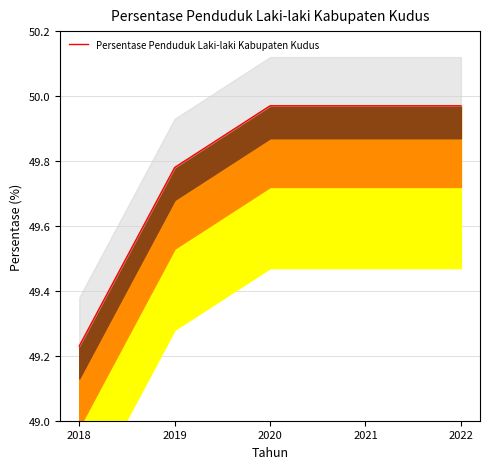

What is the approximate value at 2021?

50.0